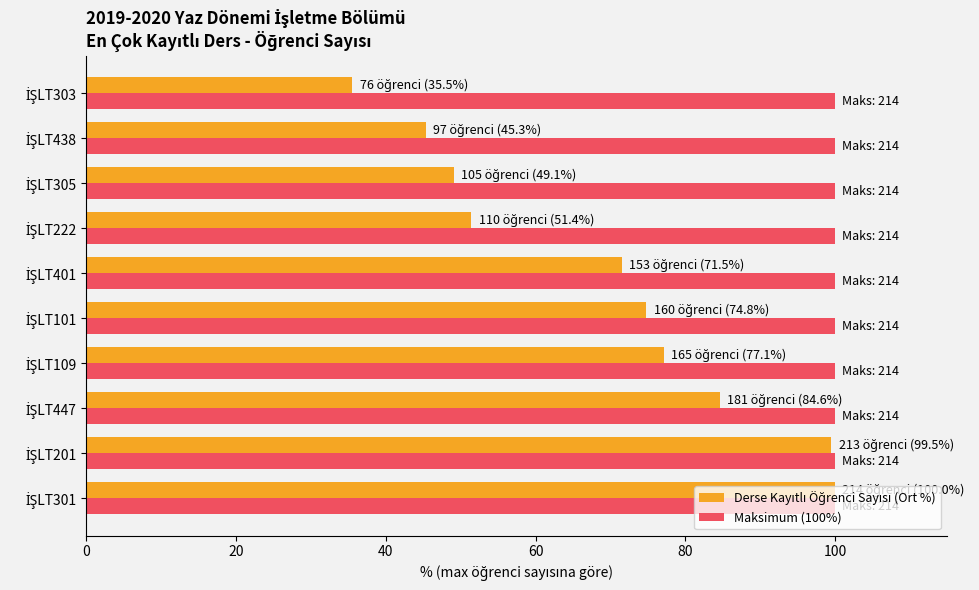

Which series has the largest total across all categories?

Maksimum (100%)